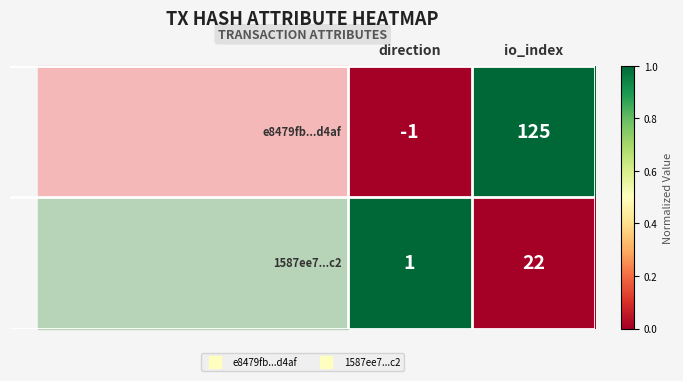

What is the maximum value shown in the chart?

125